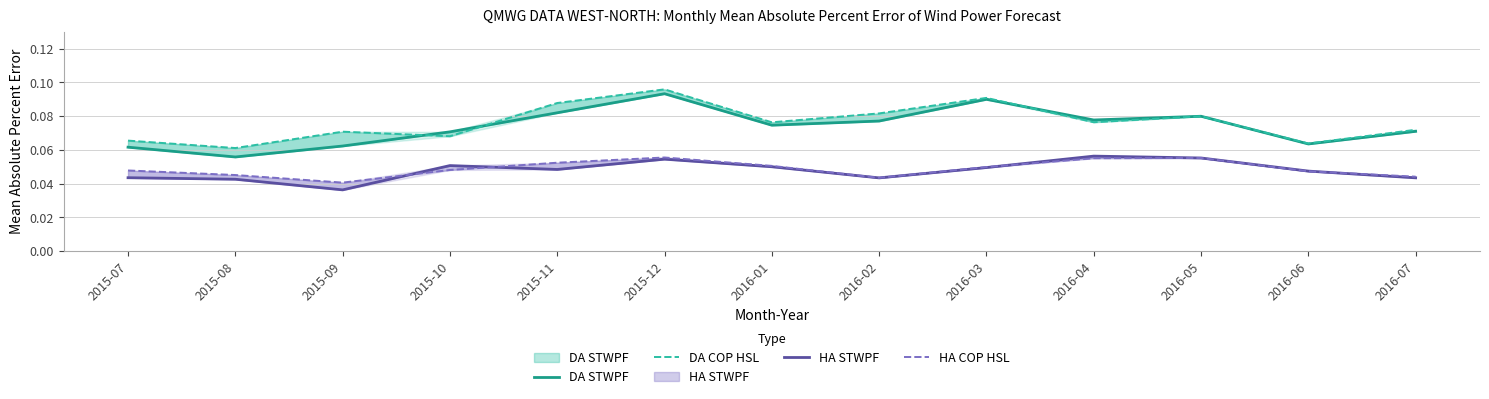

What is the label of the 8th point from the right?

2015-12